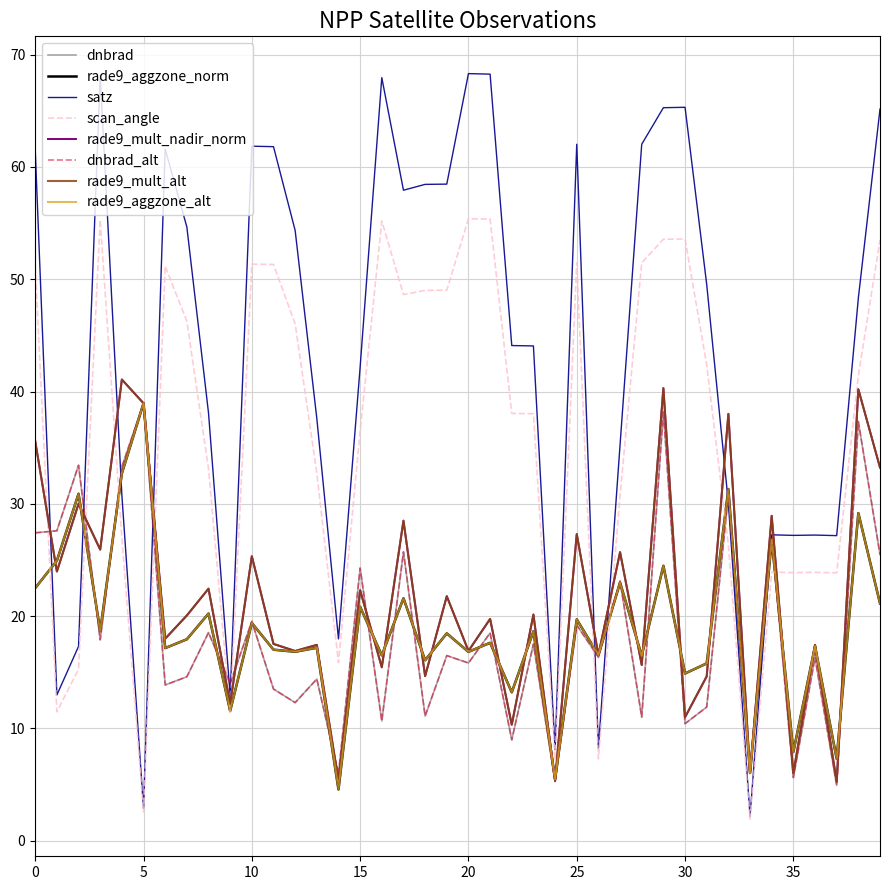

True or false: rade9_mult_nadir_norm has a value of 65.8 at 103802.

False